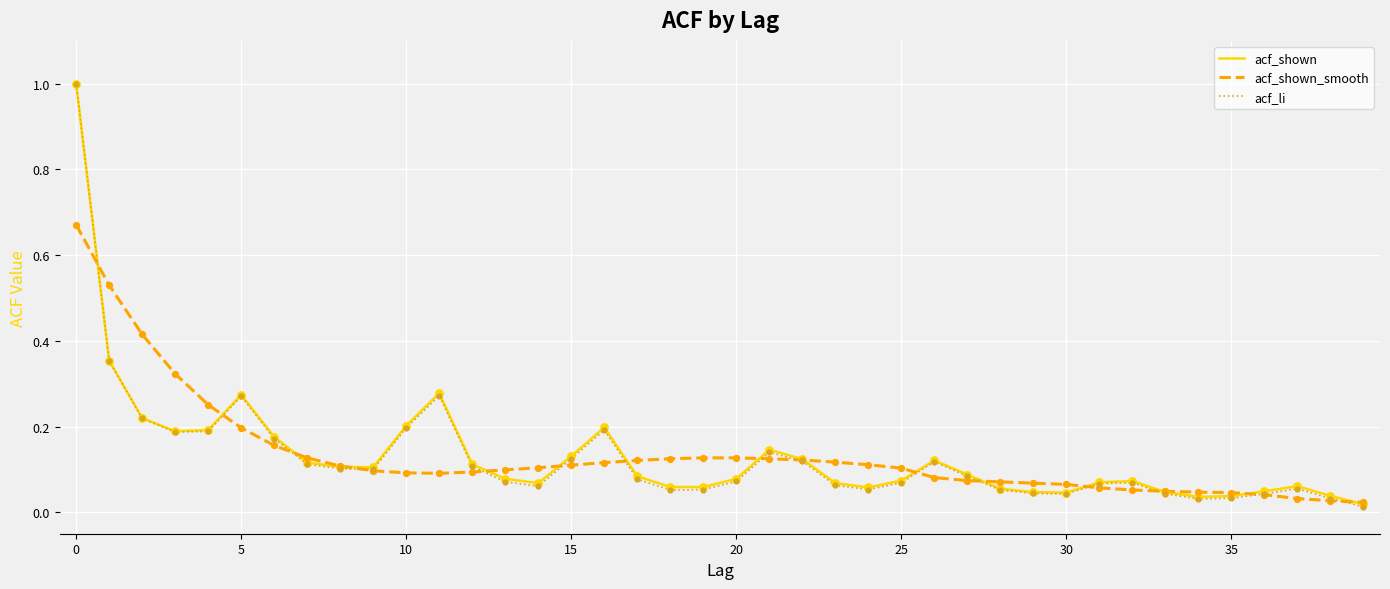

What is the maximum value for acf_shown?

1.0